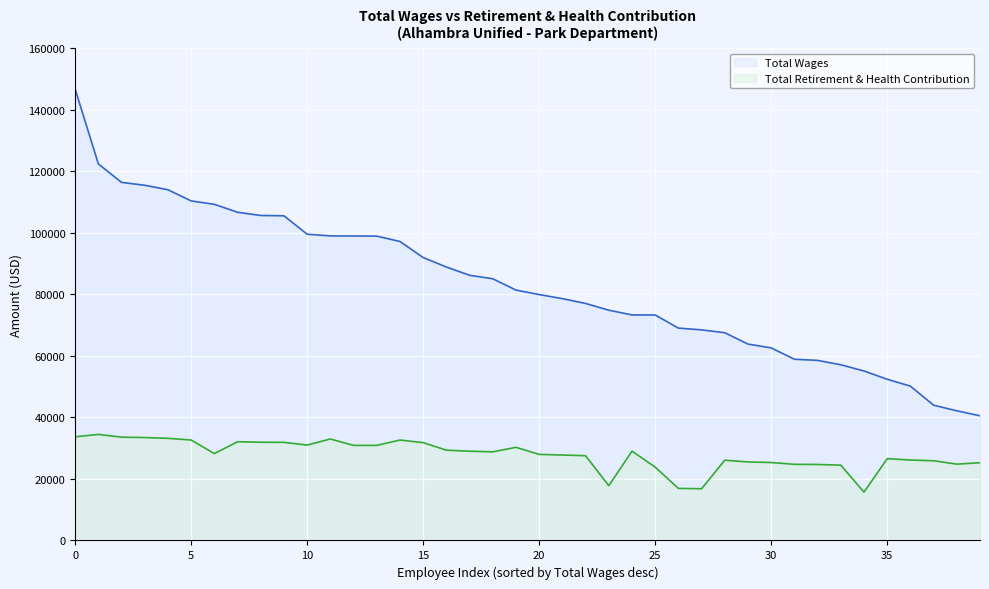

What is the total value across all series at 24?

102309